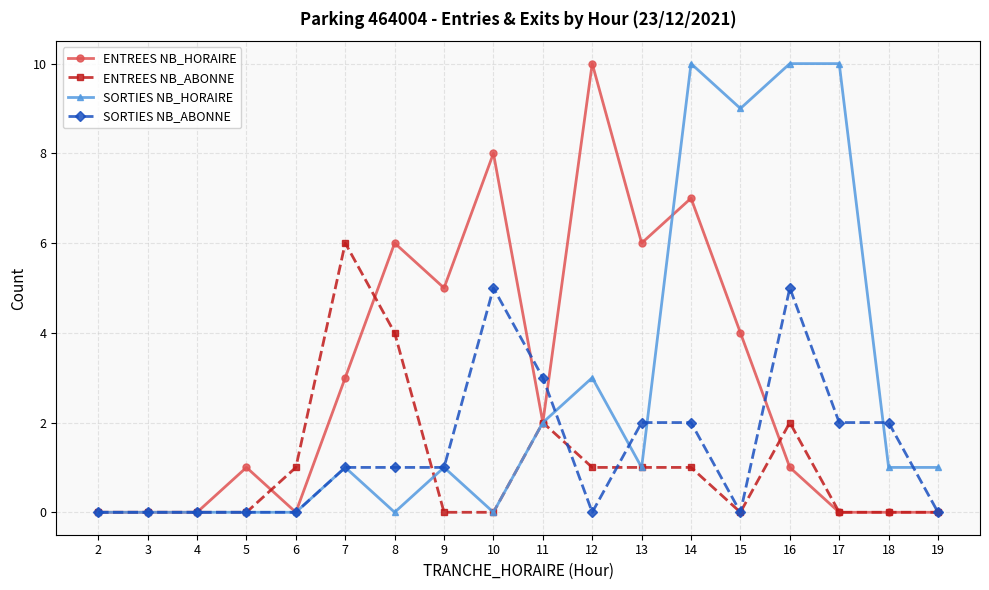

Rank the series at 8 from lowest to highest value.

SORTIES NB_HORAIRE, SORTIES NB_ABONNE, ENTREES NB_ABONNE, ENTREES NB_HORAIRE